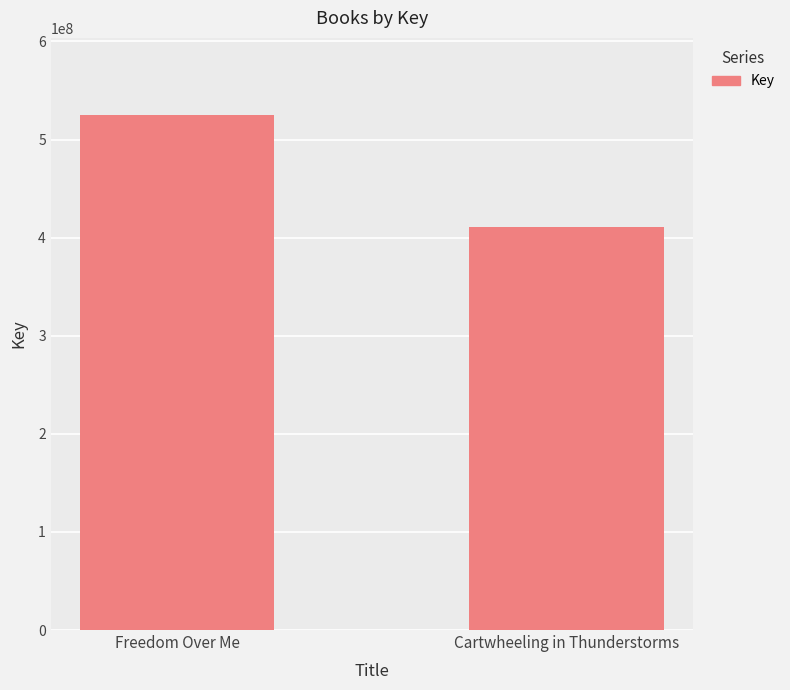

What is the ratio of the value at Freedom Over Me to the value at Cartwheeling in Thunderstorms?

1.3